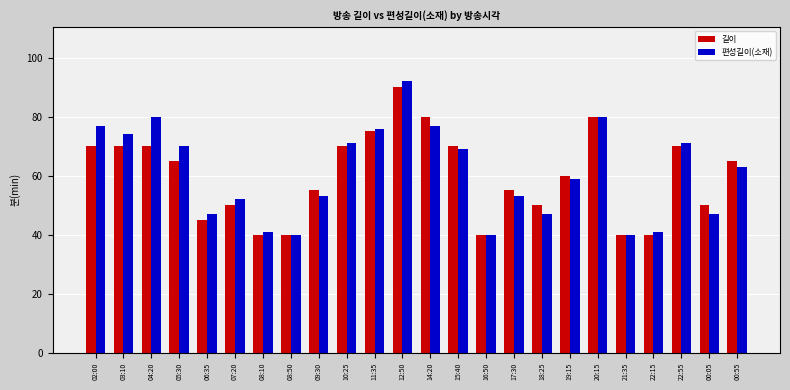

Does the chart contain any negative values?

No